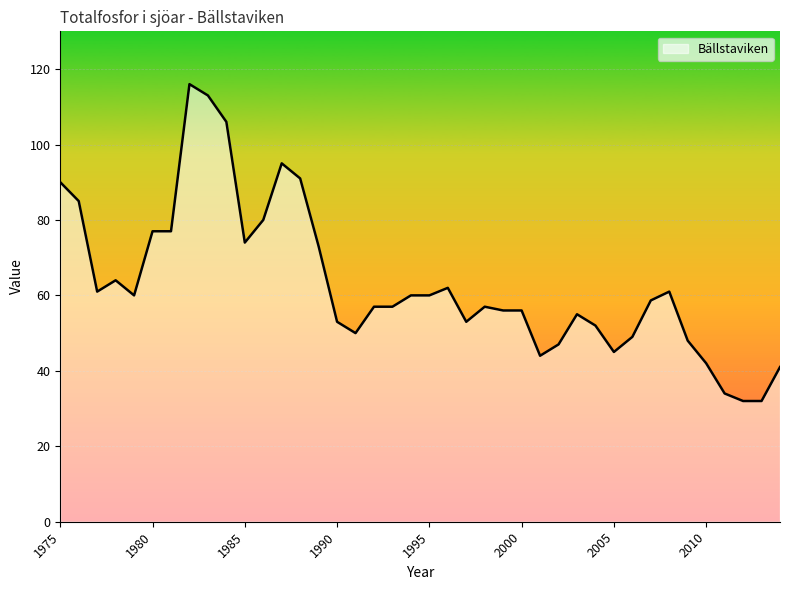

What is the difference between the maximum and minimum values?

84.0